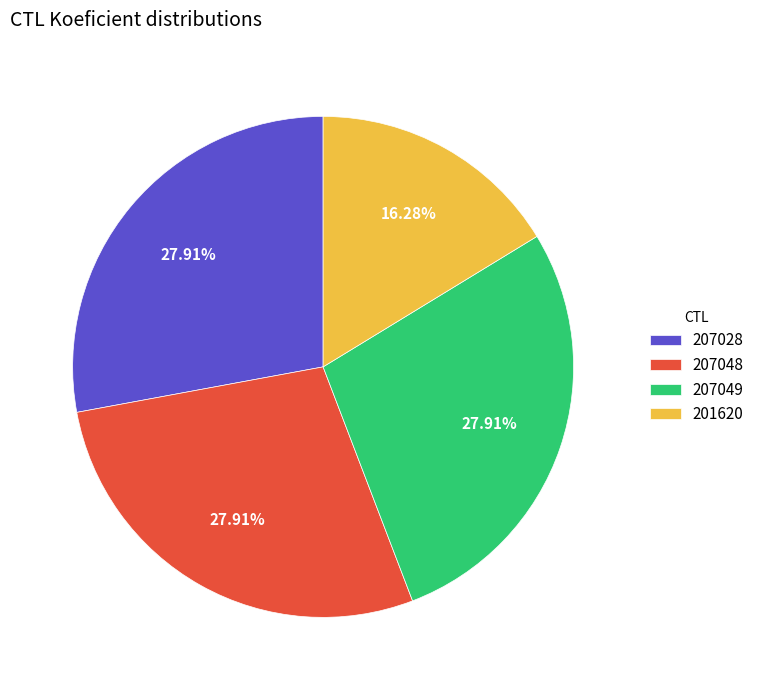

Does any single category account for the majority?

No